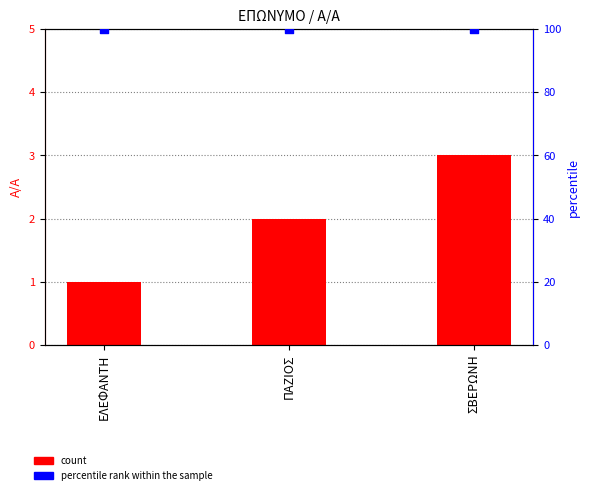

Which series has the largest Y range (max minus min)?

count